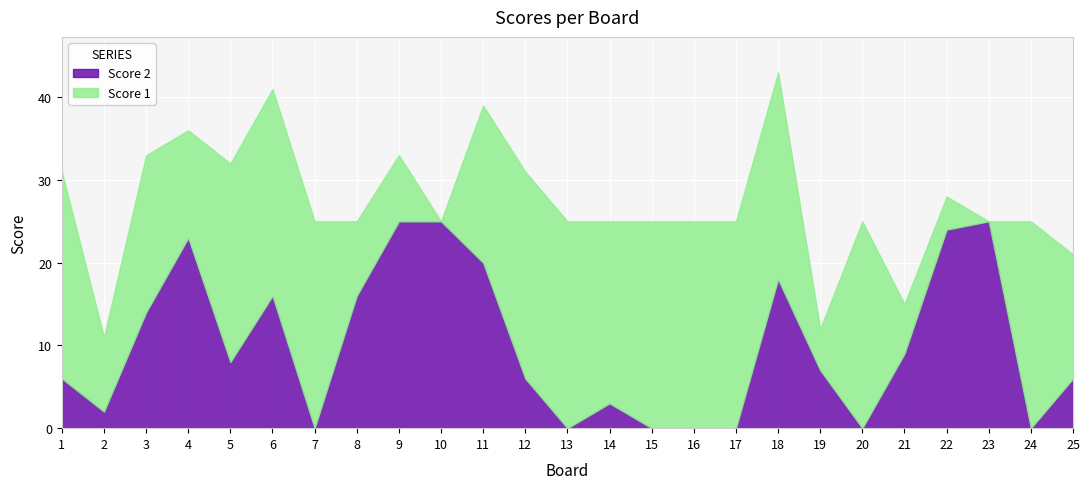

Which series has the widest spread of values?

Score 1